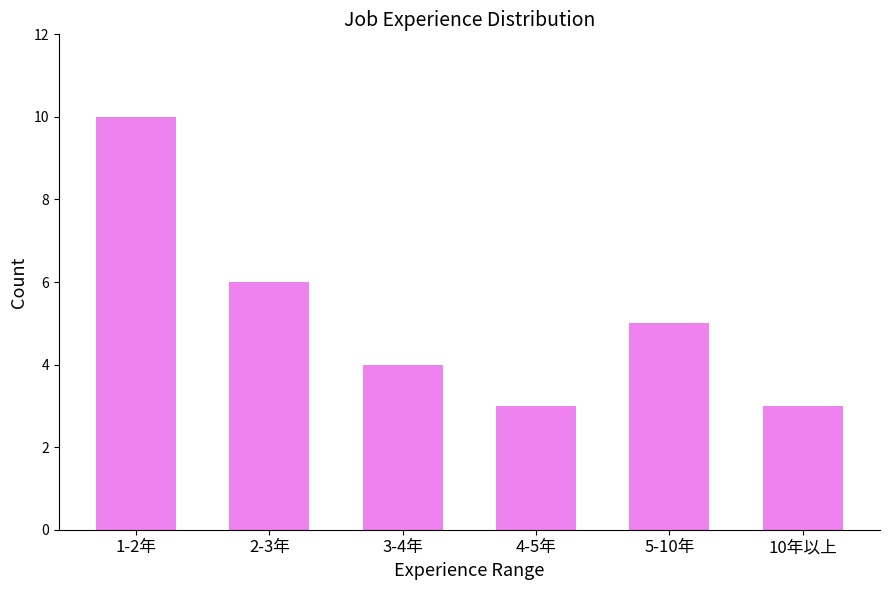

What position from the right is 3-4年?

4